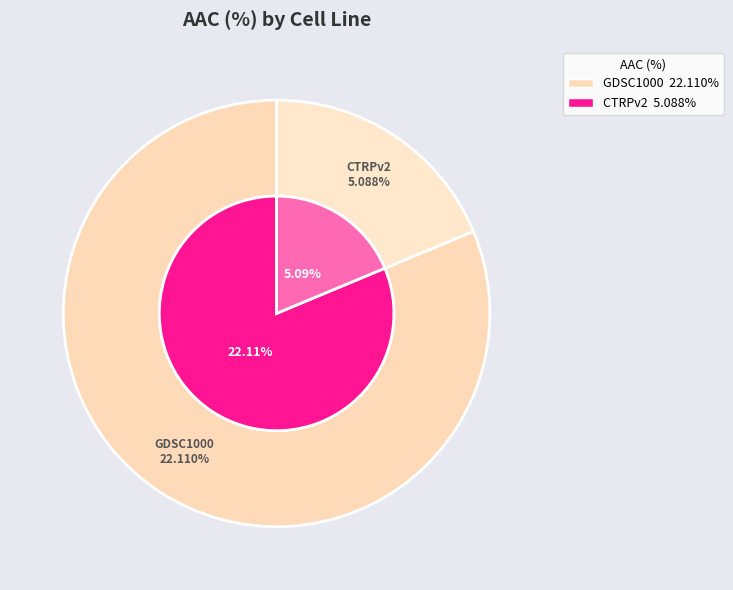

Does CTRPv2 represent more than half of the total?

No